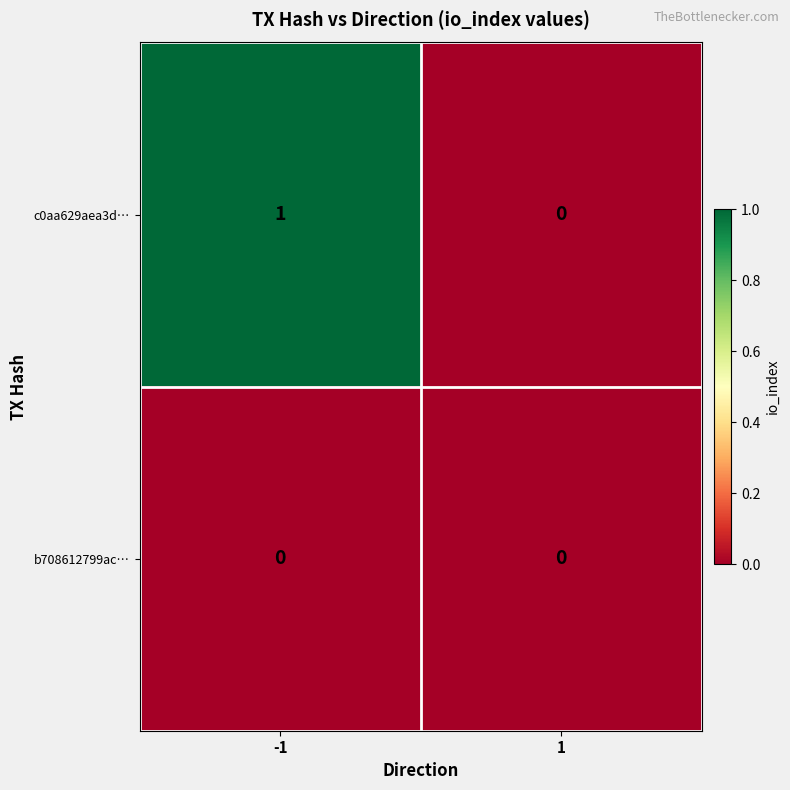

Reading left to right, what are all the values shown in this chart?

c0aa629aea3d…: 1	0
b708612799ac…: 0	0